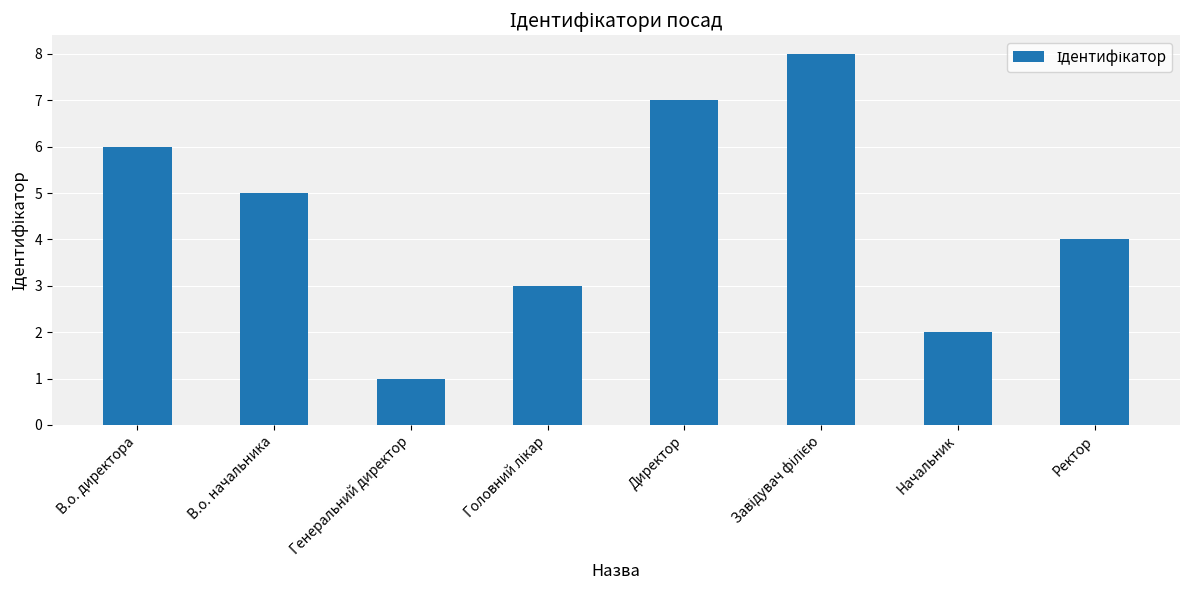

What is the value of the 3rd bar from the left?

1